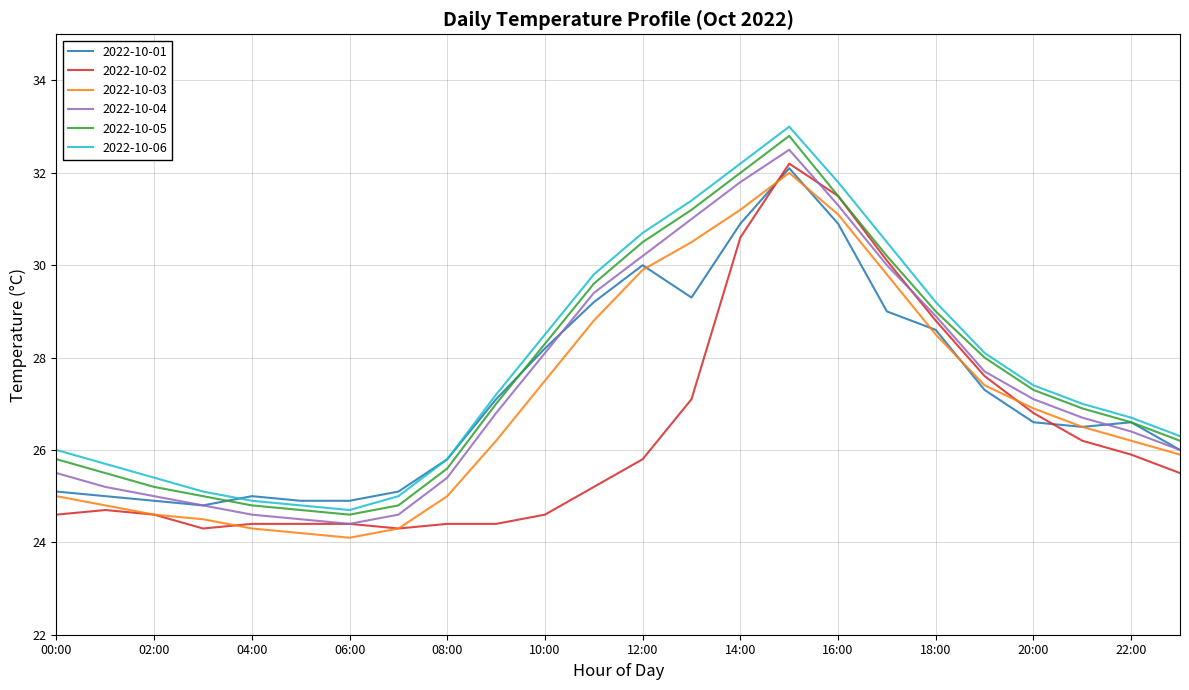

True or false: 2022-10-02 and 2022-10-06 intersect in this chart.

False